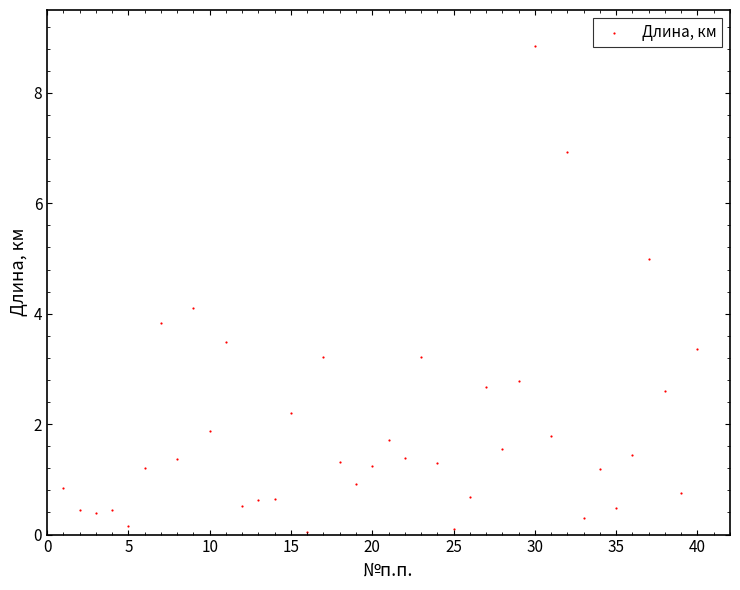

What is the range of Y values (max minus min)?

8.8